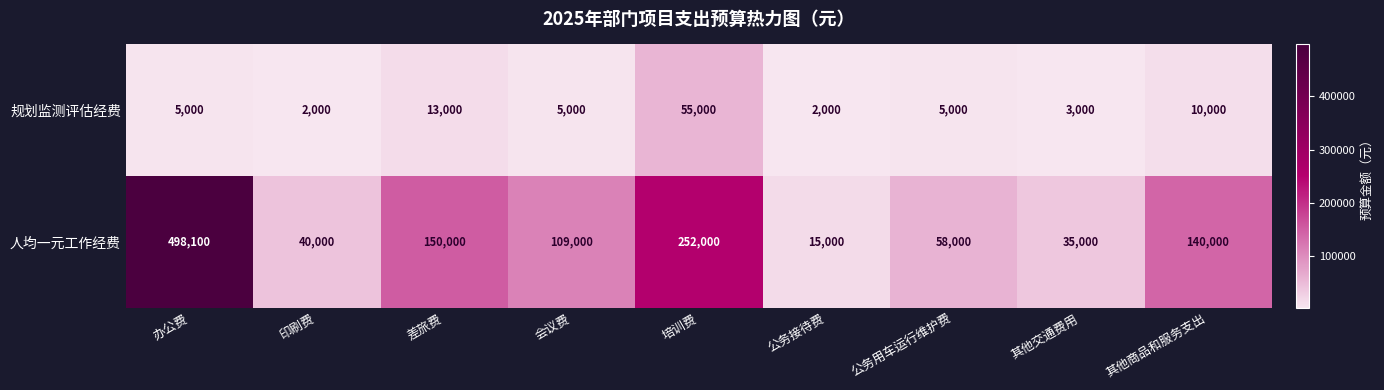

List the series in order of their peak value, lowest first.

规划监测评估经费, 人均一元工作经费